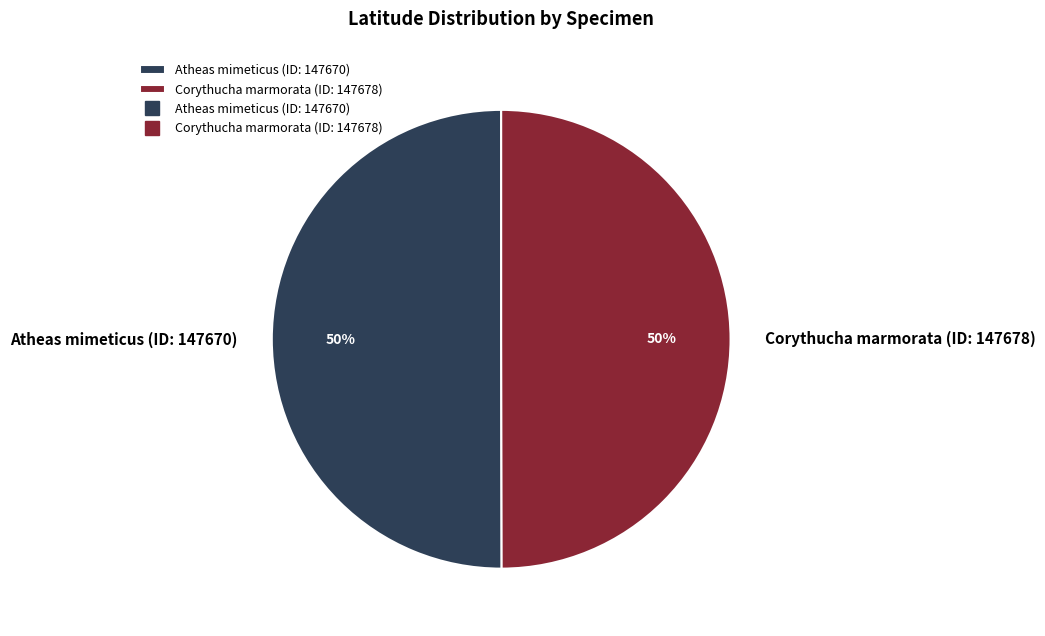

Is it true that Corythucha marmorata (ID: 147678) is 44% of the pie?

False